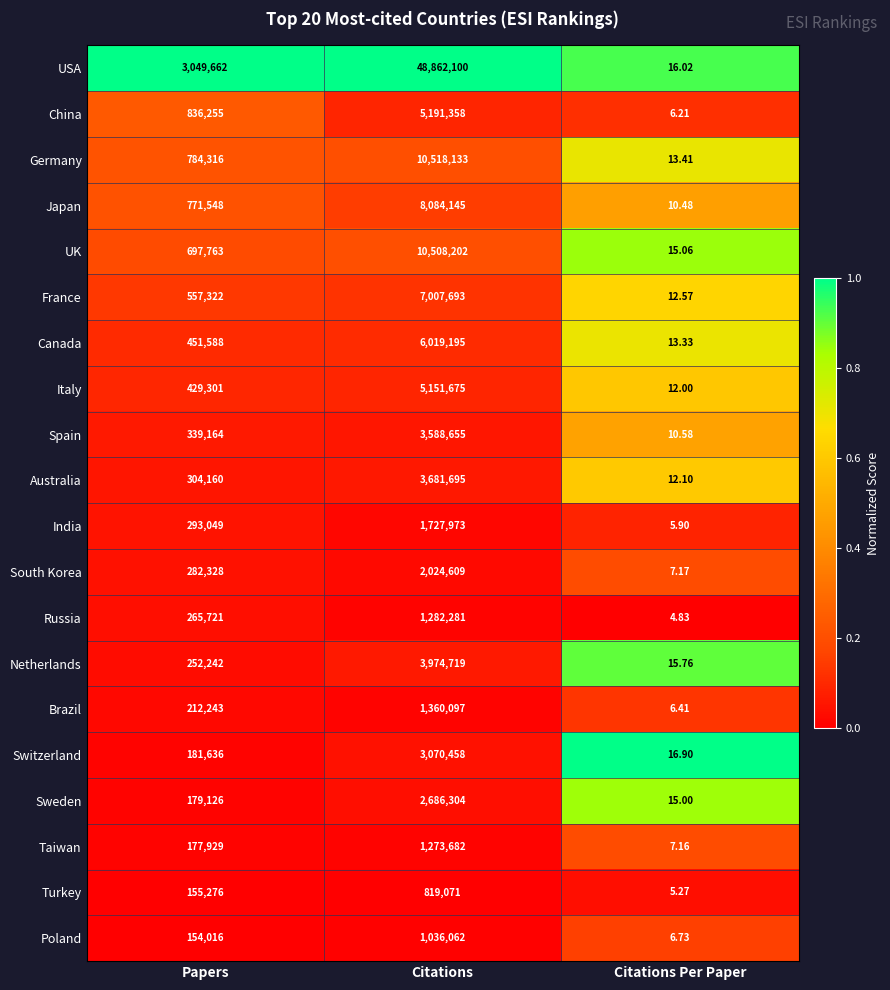

Which series has the widest spread of values?

USA